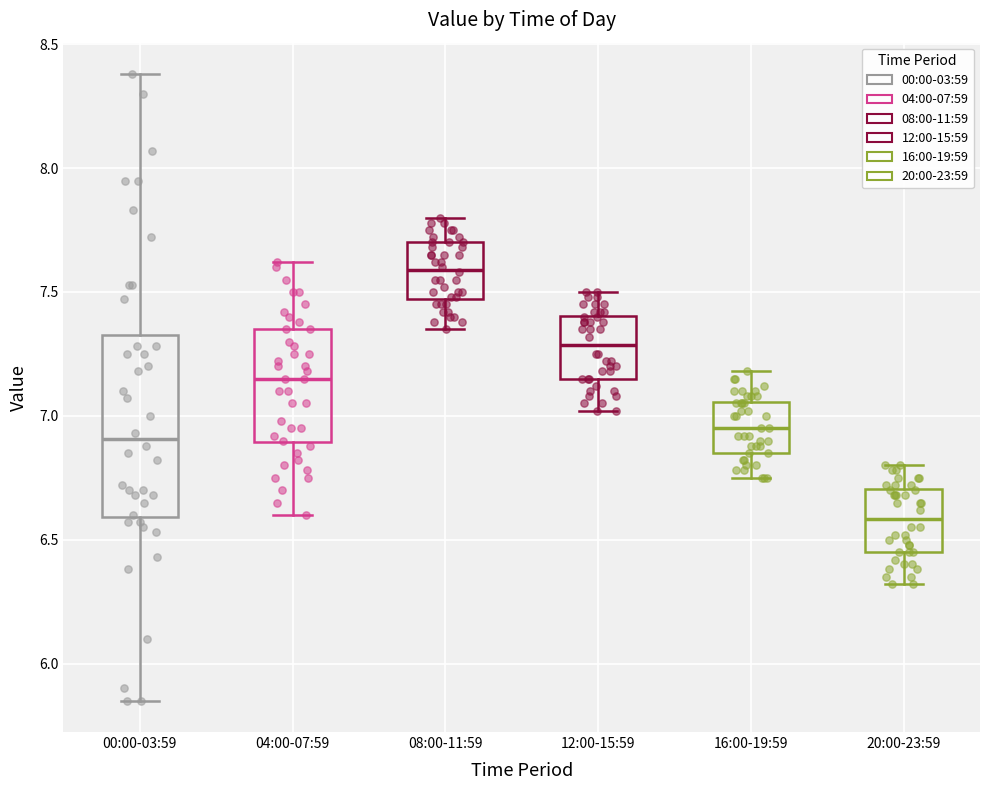

Which box's median line is the lowest?

20:00-23:59